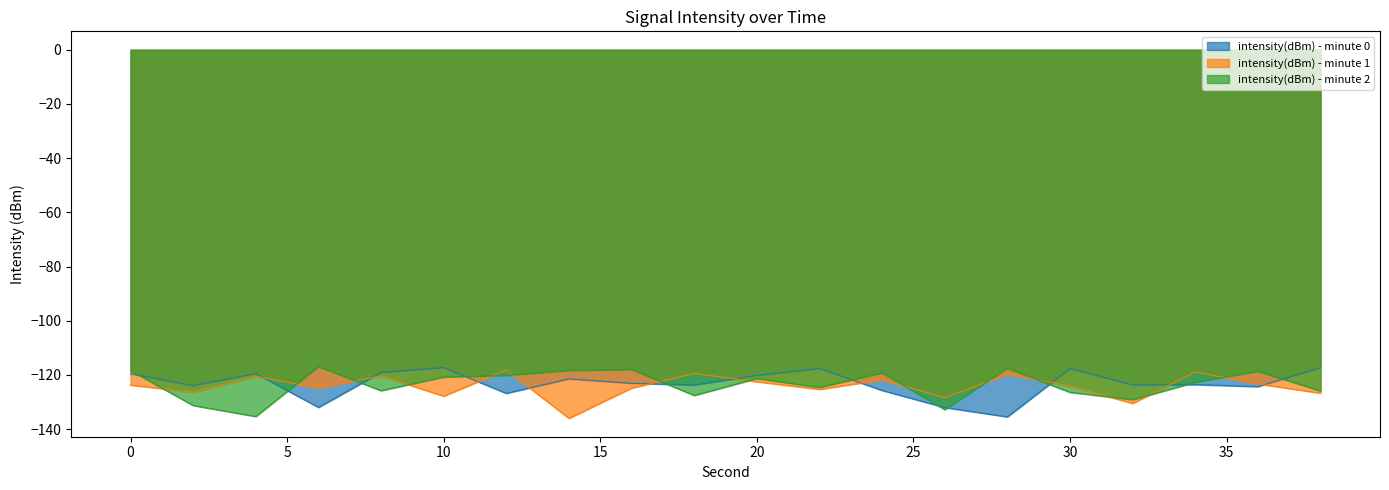

What is the highest value of the intensity(dBm) - minute 2 series?

-116.9